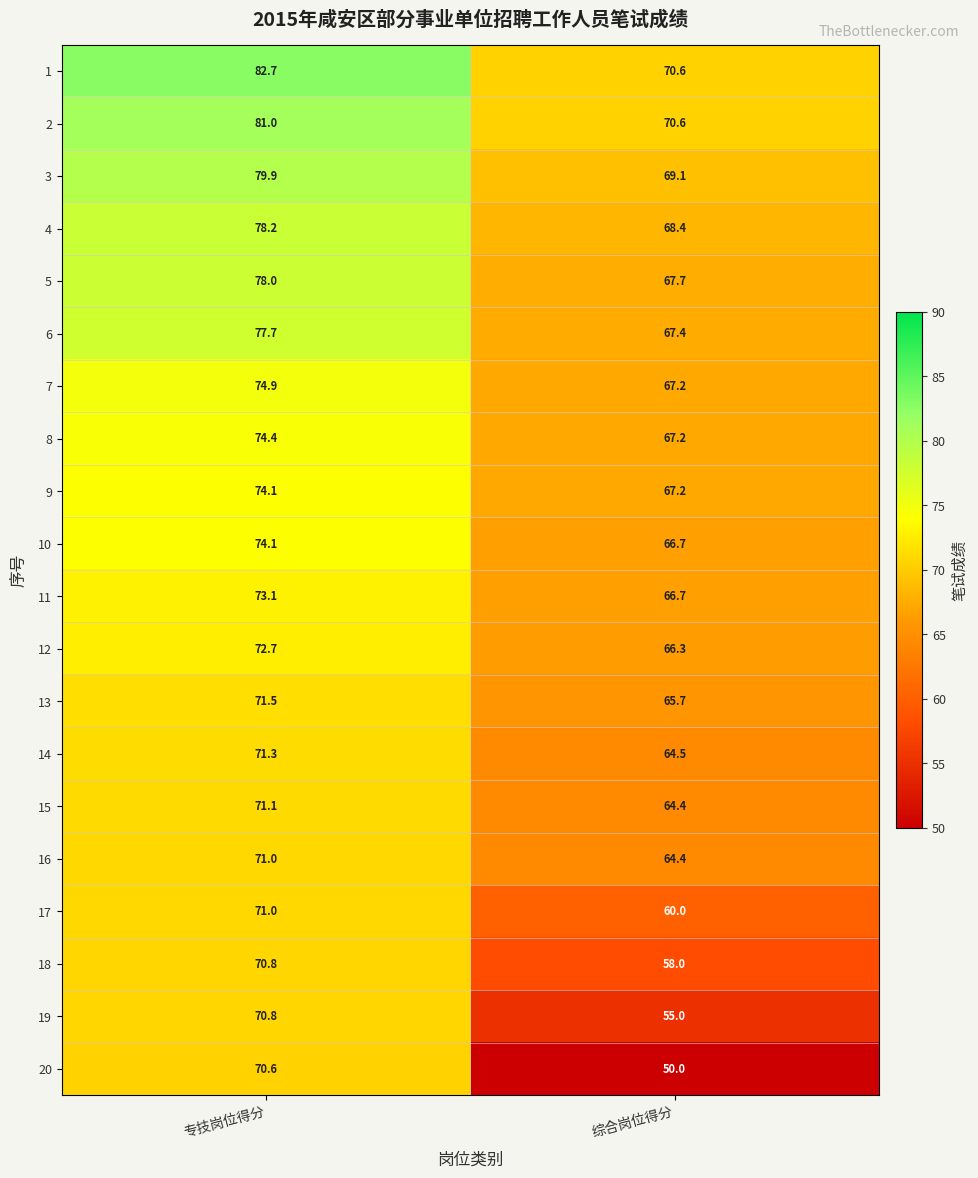

Is the value of 4 at 综合岗位得分 greater than the value of 6 at 综合岗位得分?

Yes